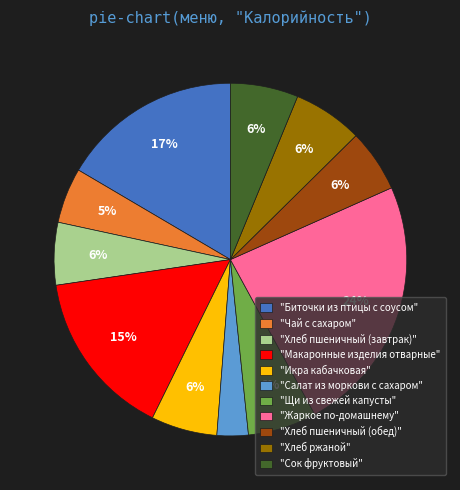

Do "Щи из свежей капусты" and "Икра кабачковая" together represent more than half of the pie?

No